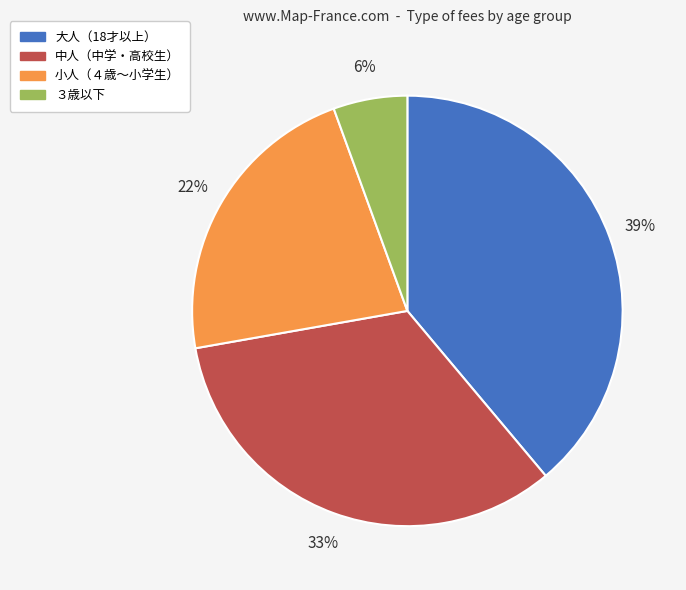

Rank the categories by value from lowest to highest.

３歳以下, 小人（４歳～小学生）, 中人（中学・高校生）, 大人（18才以上）